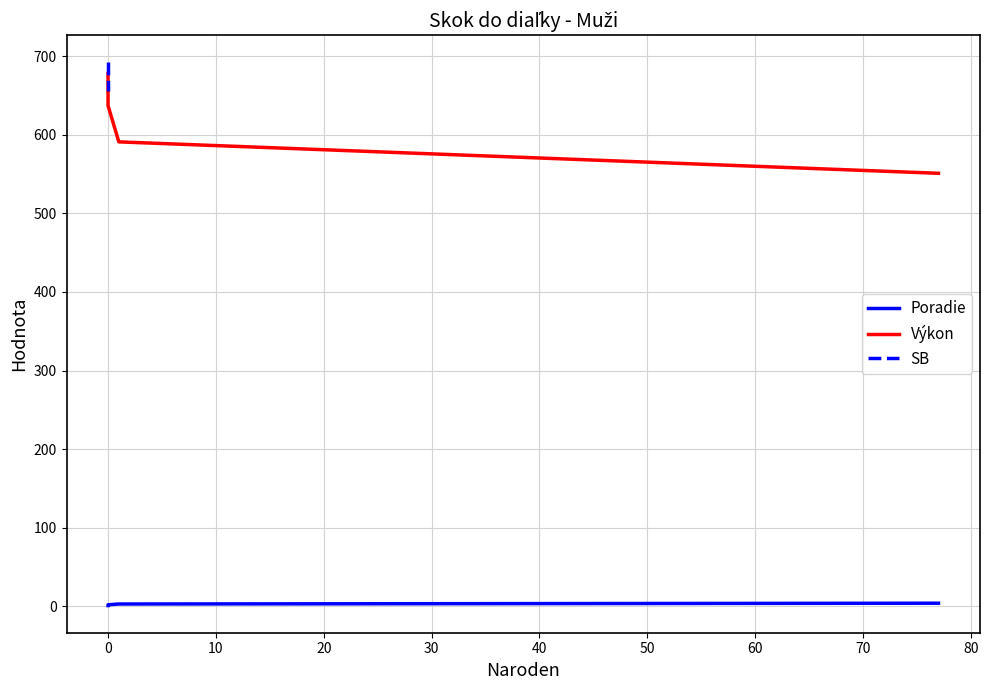

At 10, list the series in order from largest to smallest.

Výkon, SB, Poradie